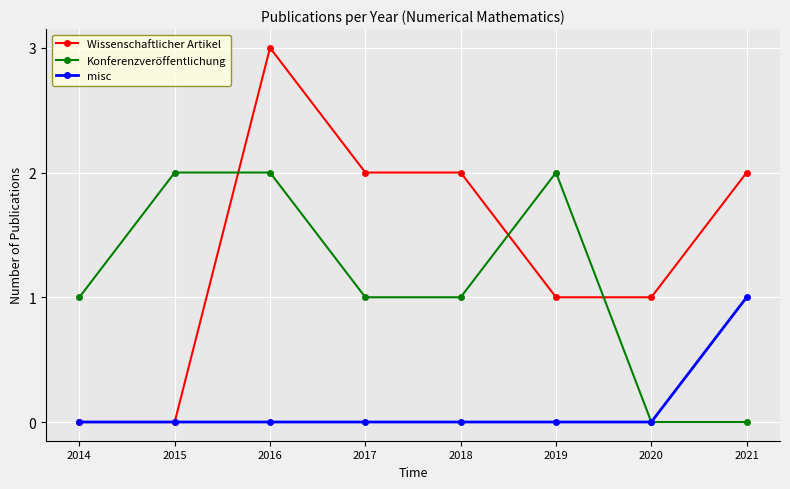

Which series has the largest total across all categories?

Wissenschaftlicher Artikel